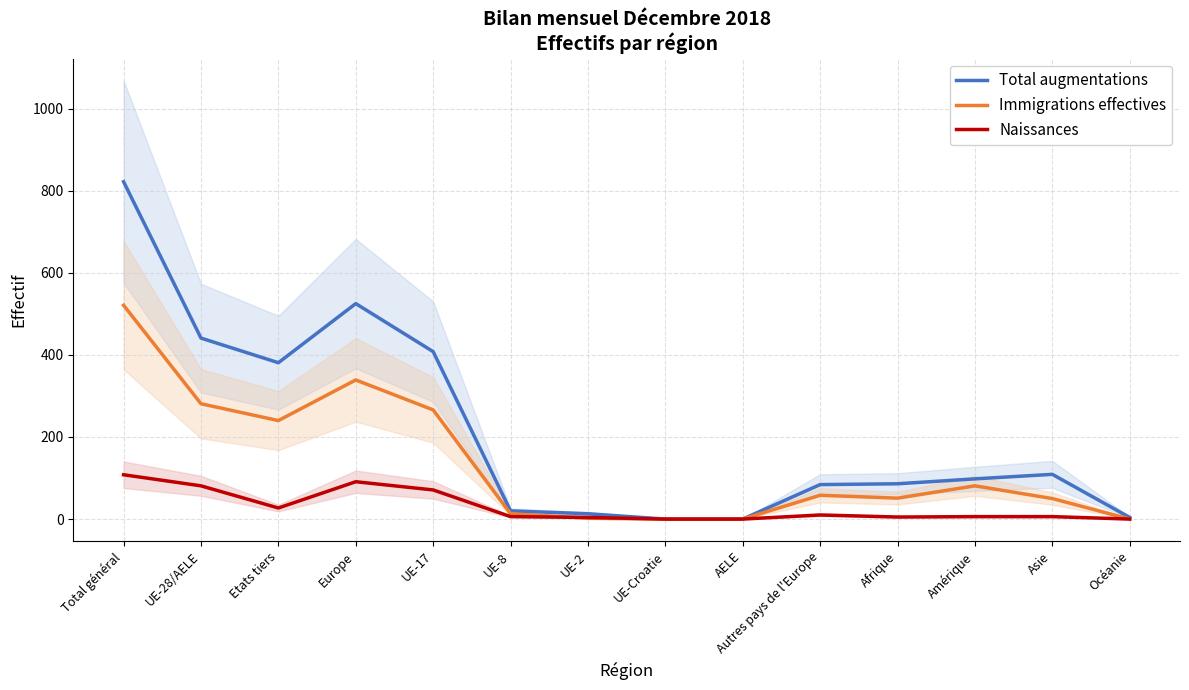

True or false: Immigrations effectives and Total augmentations cross at least once.

False